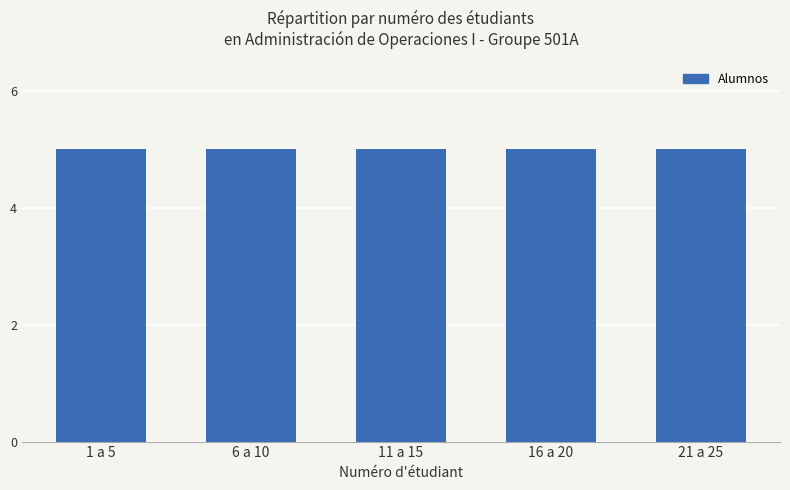

Does the chart contain any negative values?

No